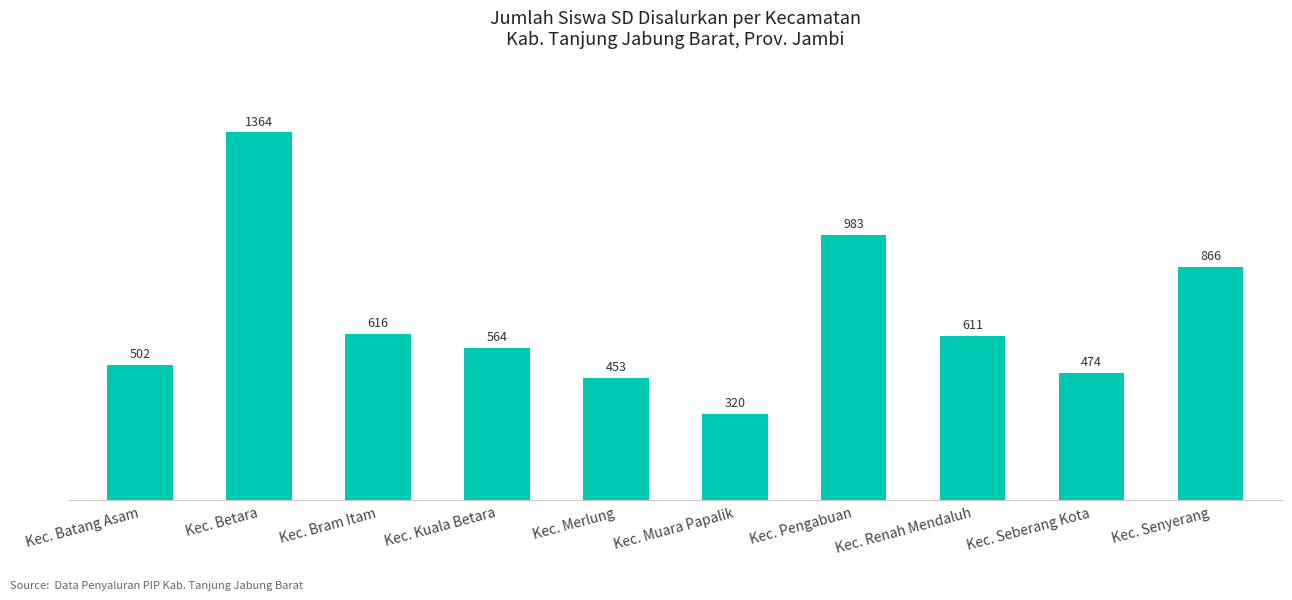

What value does the data have at Kec. Pengabuan?

983